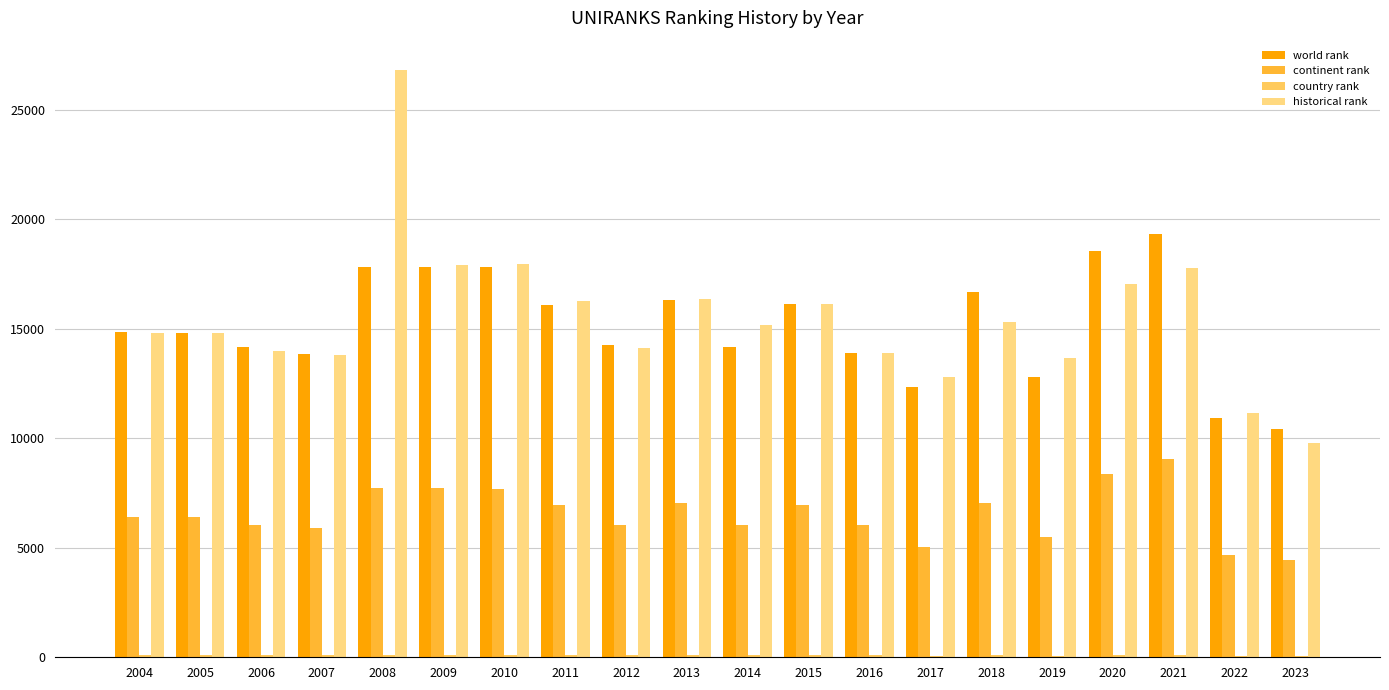

Are the bars grouped side by side (vs. stacked)?

Yes